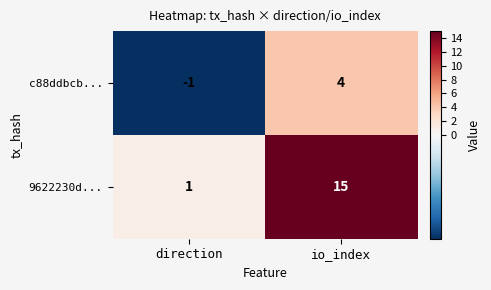

At which label does 9622230d... reach its minimum?

direction